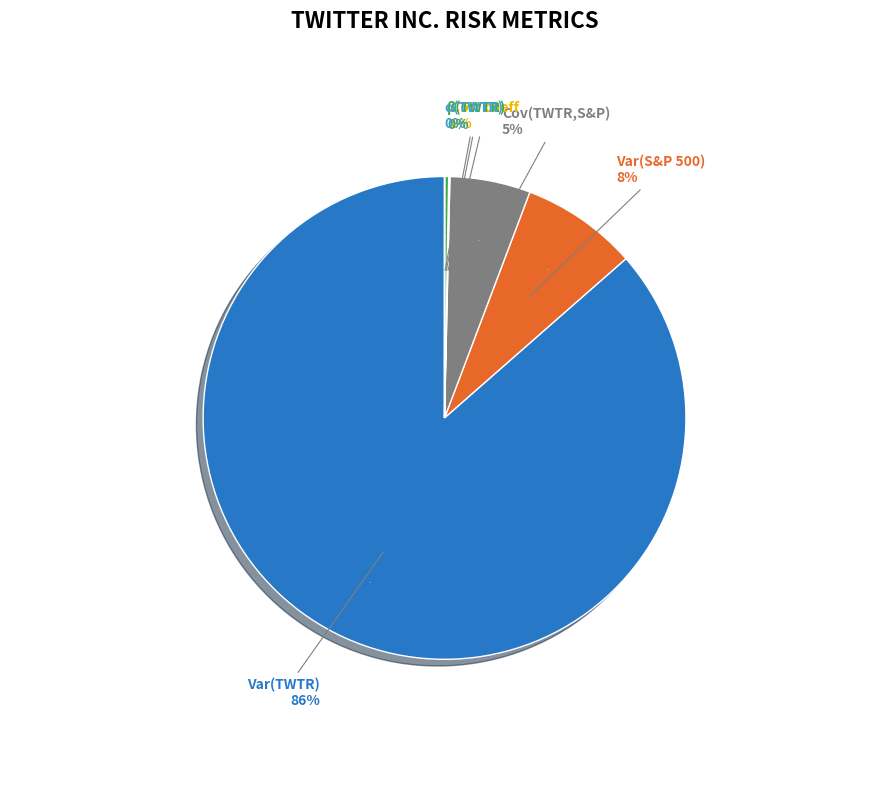

Count the number of slices in the pie.

6